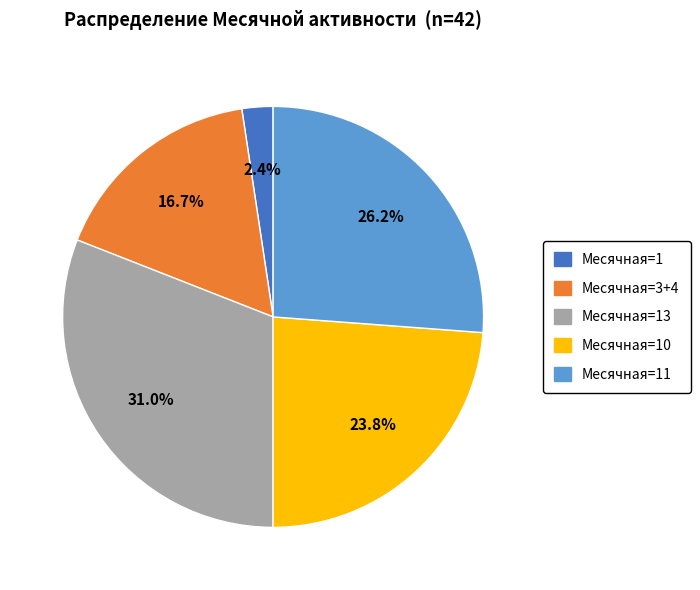

Does any single category account for the majority?

No